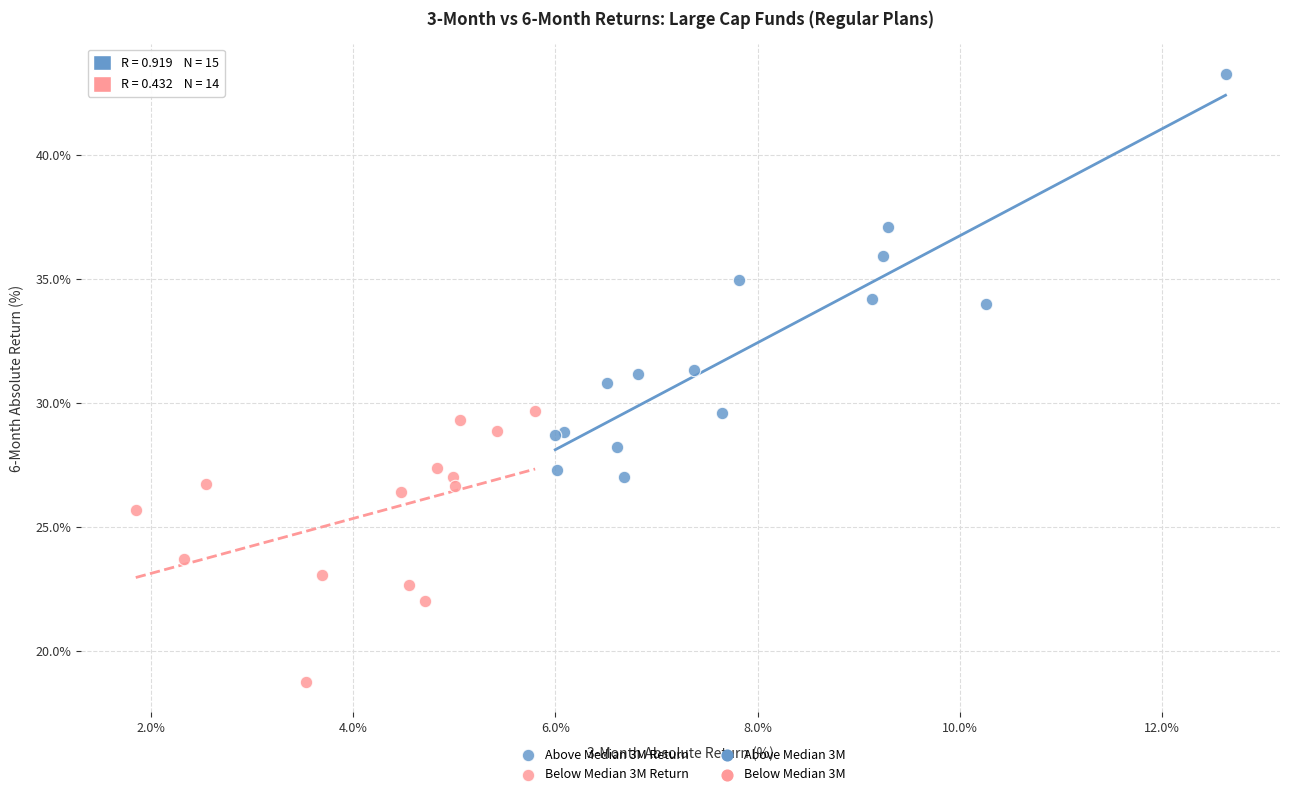

Which series has the widest spread of Y values?

Above Median 3M Return